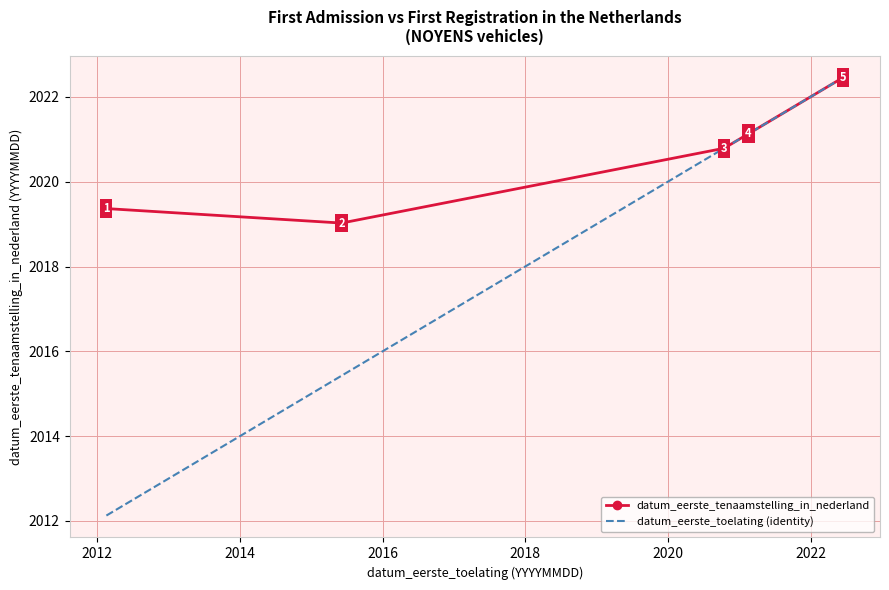

What is the lowest value of the datum_eerste_toelating (identity) series?

2012.1